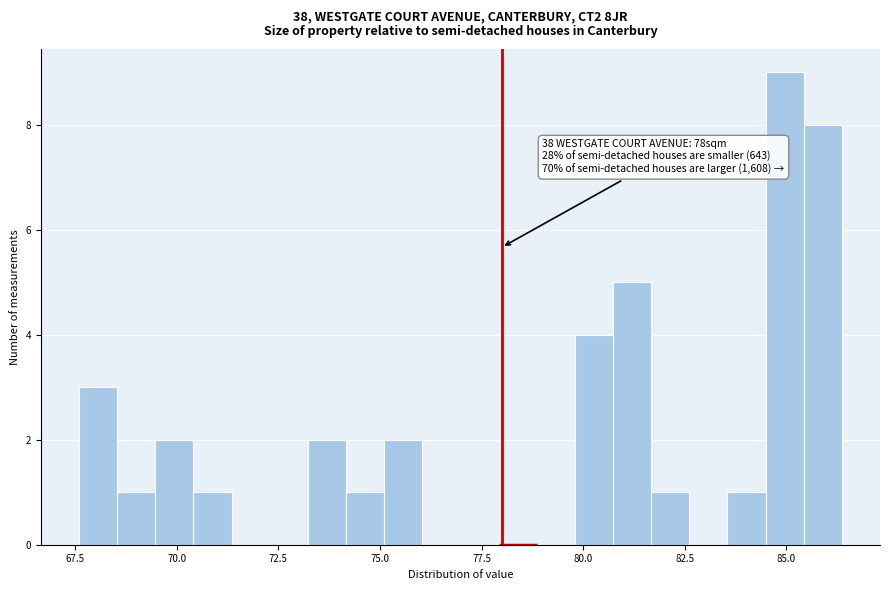

Read against the x-axis, roughly where is the centre of the tallest bar?

85.0